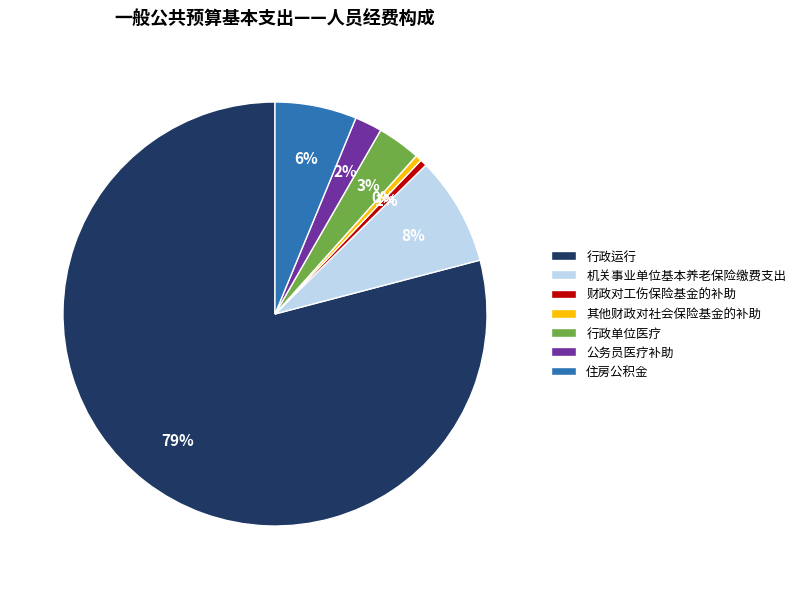

Combined, do 住房公积金 and 机关事业单位基本养老保险缴费支出 account for over 50%?

No